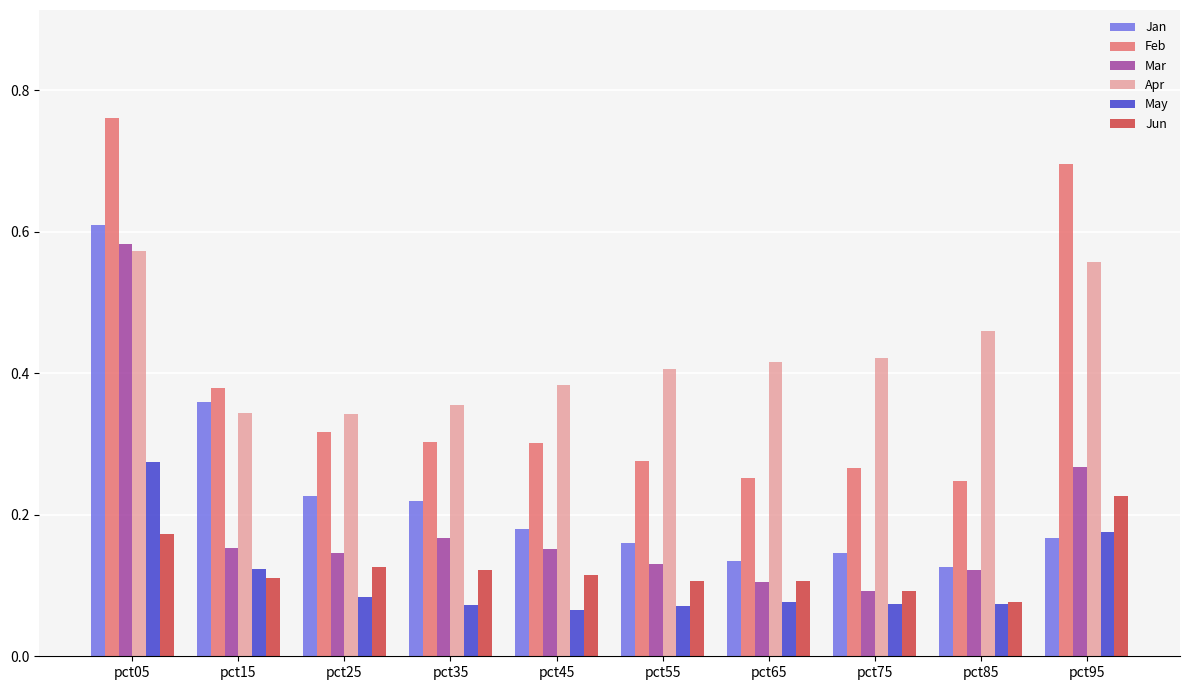

What is the sum of all May values?

1.1